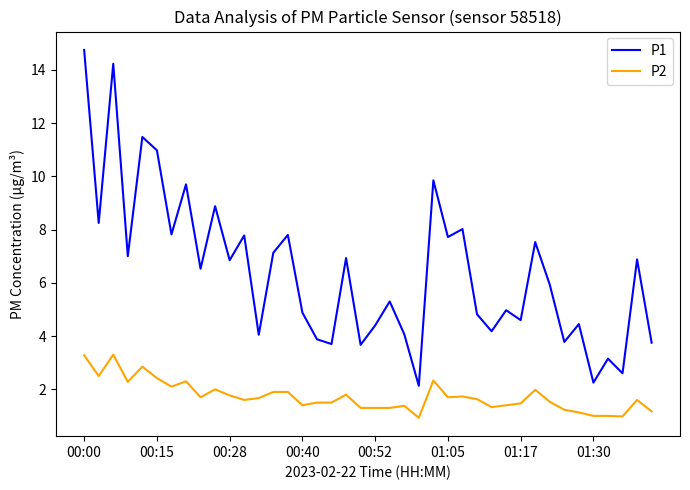

What is the difference between the maximum and minimum values in the P2 series?

2.4